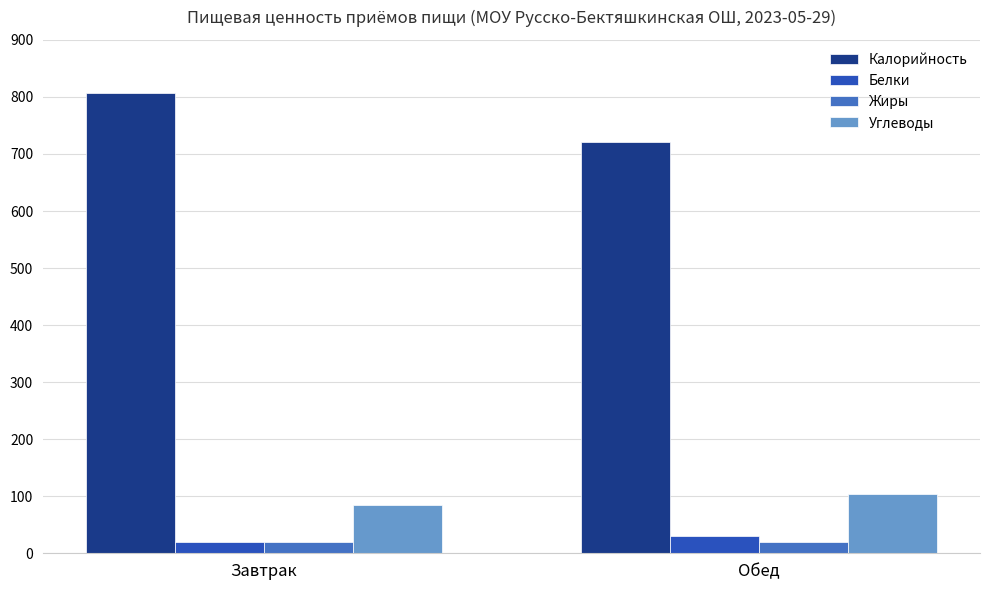

How many values in the Белки series exceed 29?

1